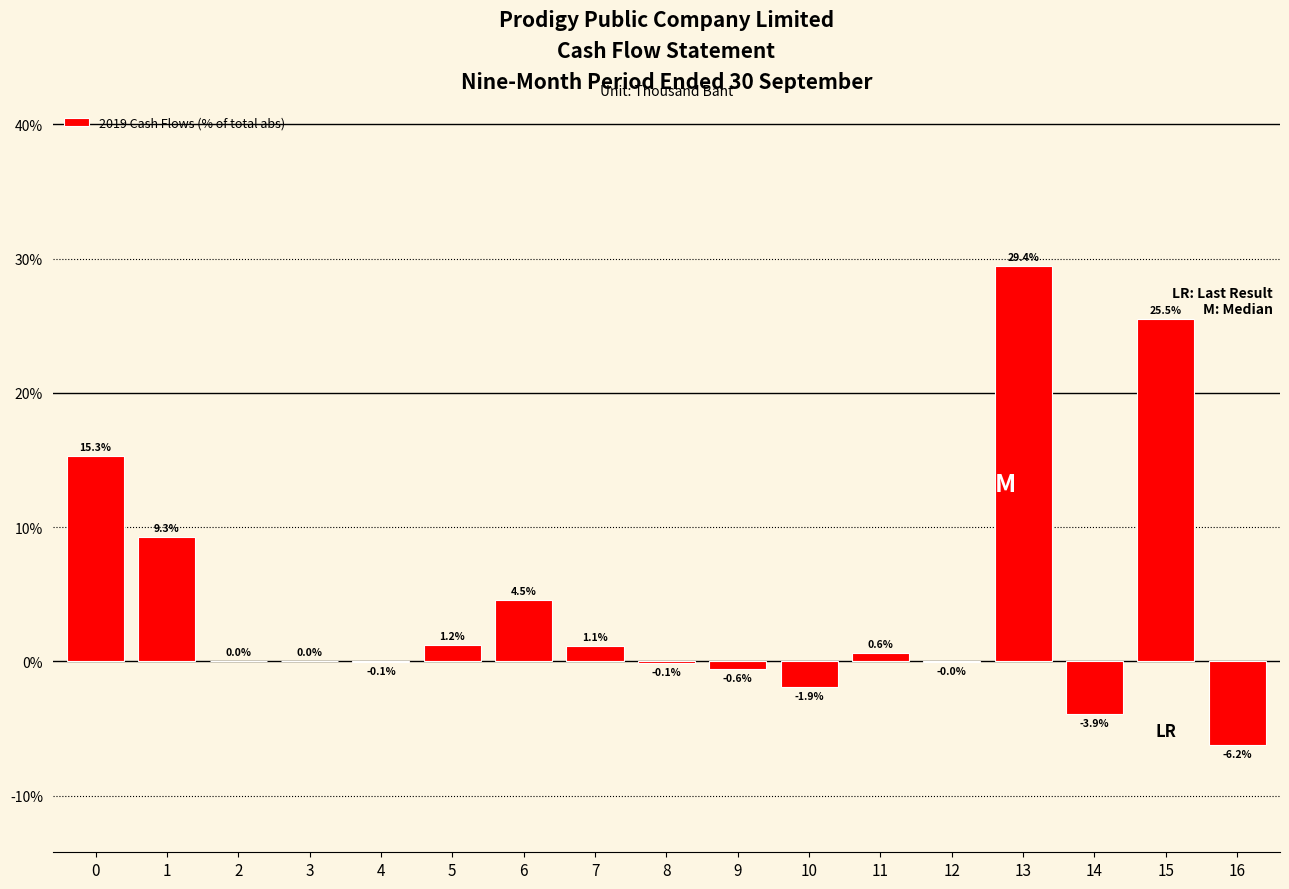

What is the sum of the values at 16 and 7?

-5.1